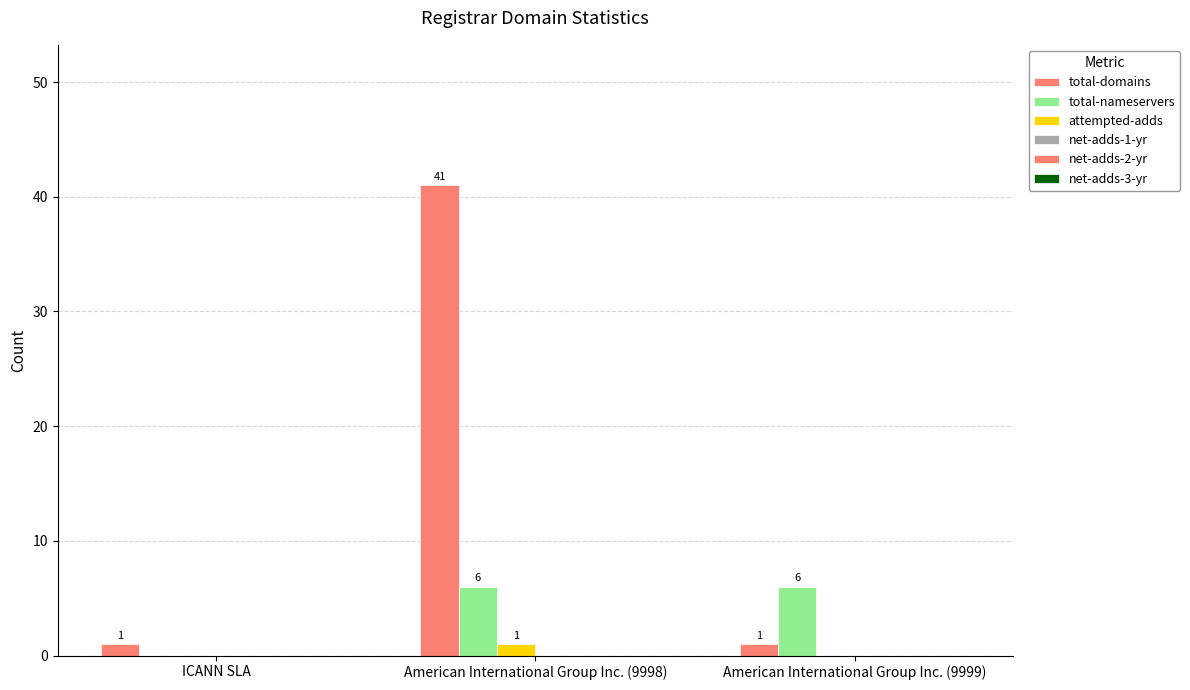

Are the bars grouped side by side (vs. stacked)?

Yes